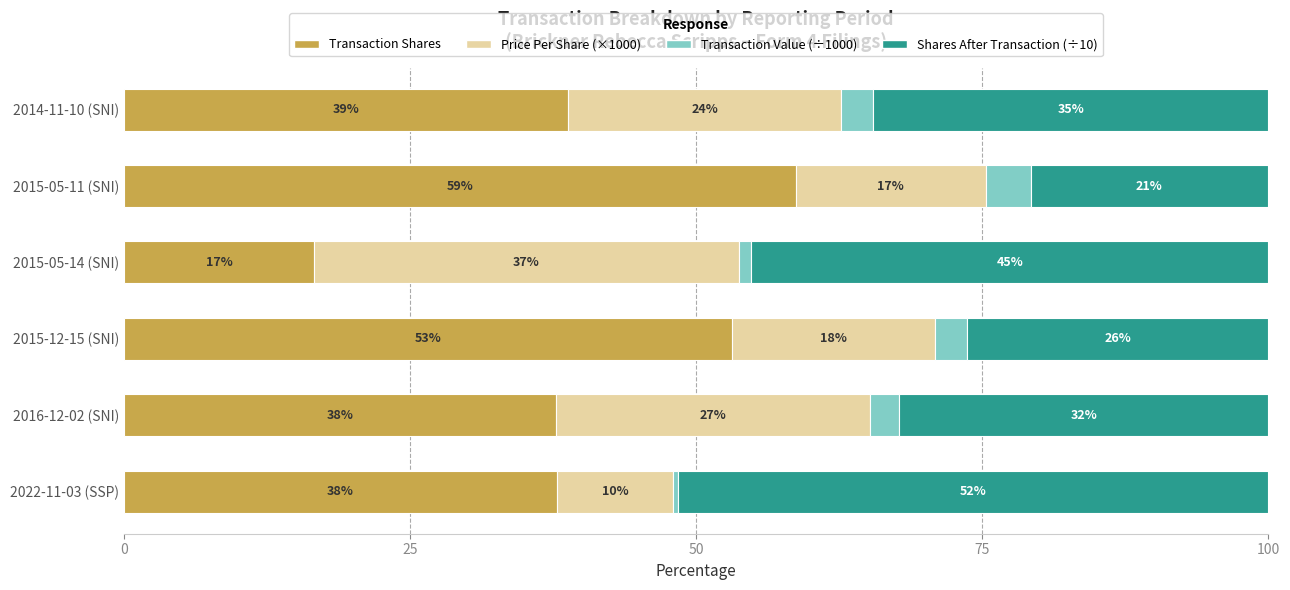

Reading left to right, extract all data points from this chart.

Transaction Shares: 37.8	37.8	53.2	16.6	58.7	38.8
Price Per Share (×1000): 10.1	27.4	17.7	37.1	16.6	23.8
Transaction Value (÷1000): 0.5	2.6	2.9	1.1	3.9	2.9
Shares After Transaction (÷10): 51.6	32.2	26.3	45.2	20.8	34.5